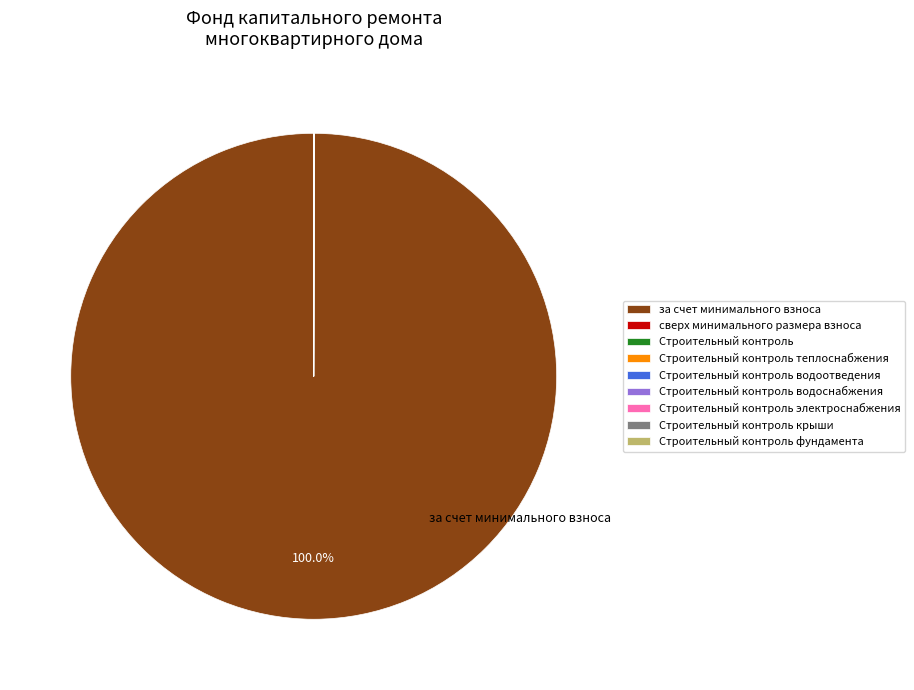

Which category has the biggest portion of the pie?

за счет минимального взноса